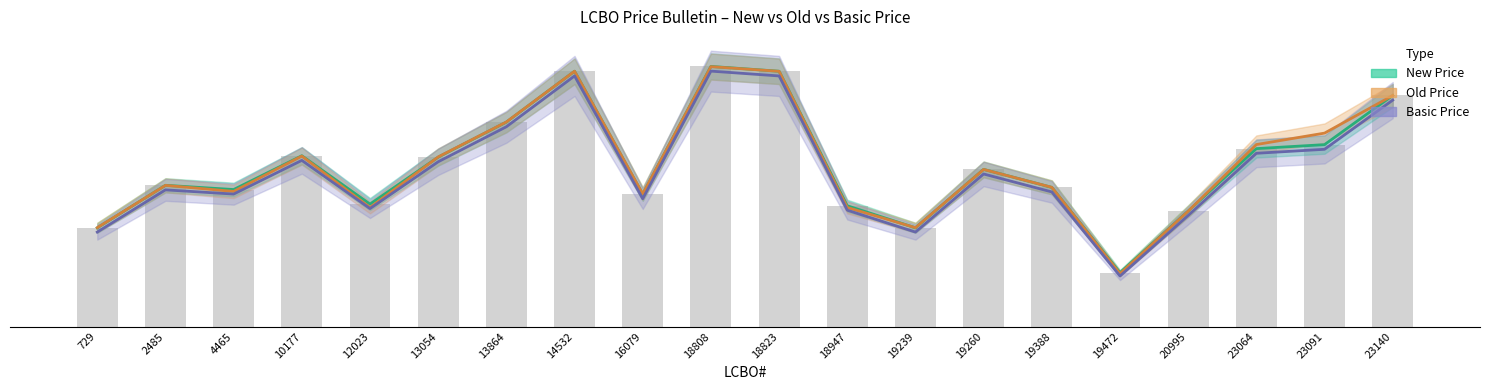

What is the value of the New Price bar at the 11th from the left?

6.6